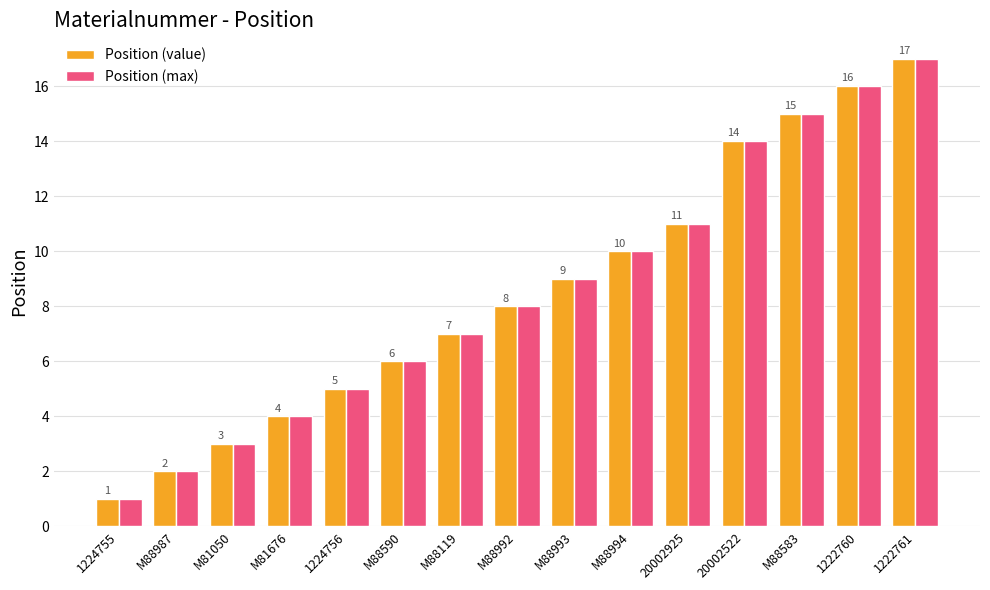

Is it true that Position (value) equals 1 at M88987?

False